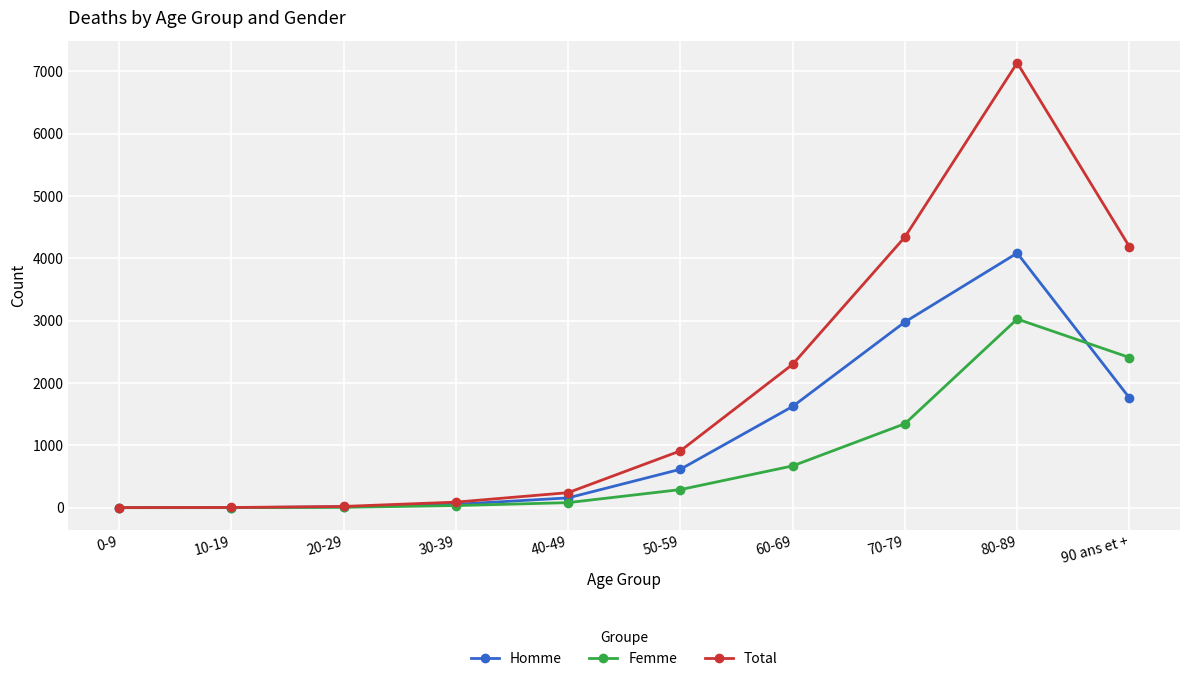

What is the label of the 5th point from the right?

50-59